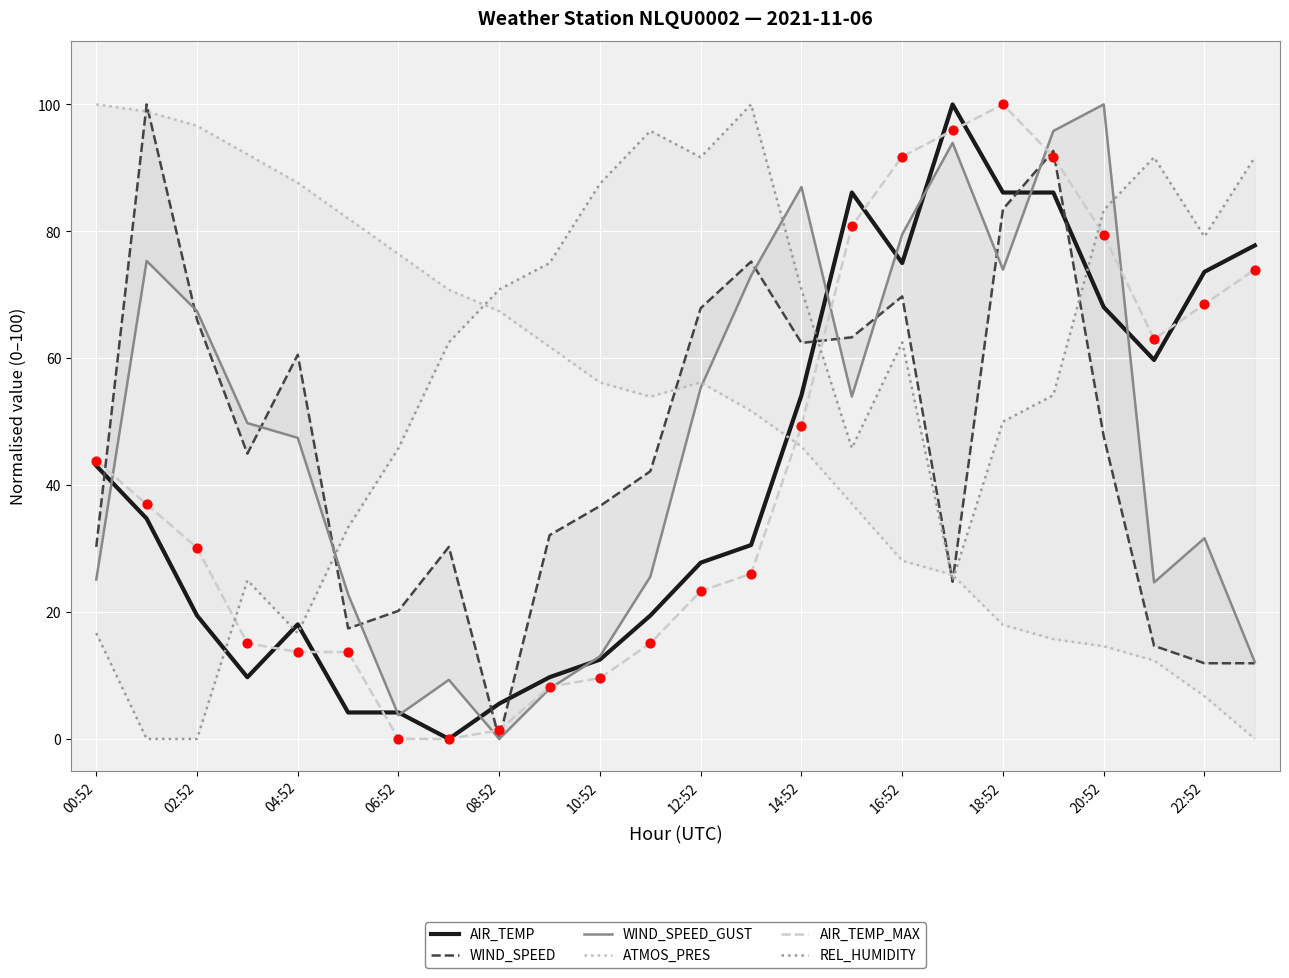

What is the total value across all series at 04:52?

244.1